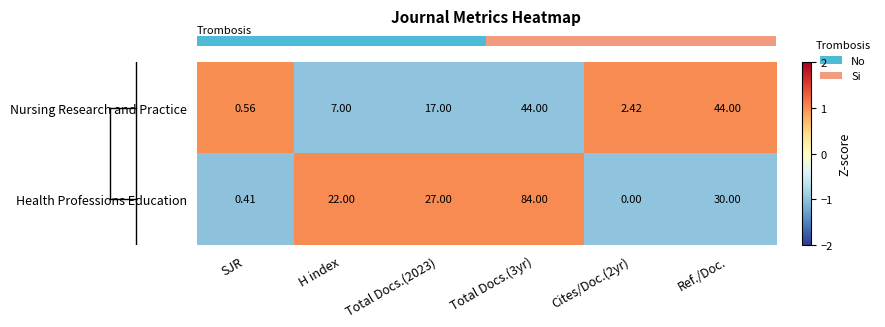

Where is Health Professions Education nearest to the value 42?

Ref./Doc.